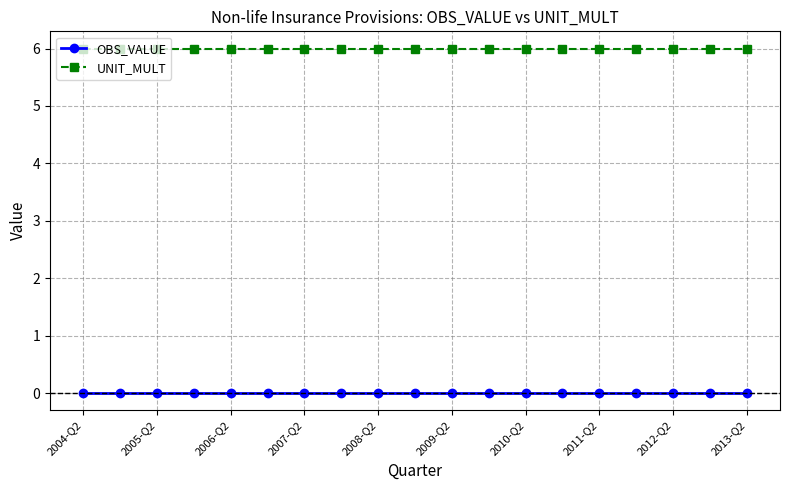

Rank the series by their maximum value, from lowest to highest.

OBS_VALUE, UNIT_MULT